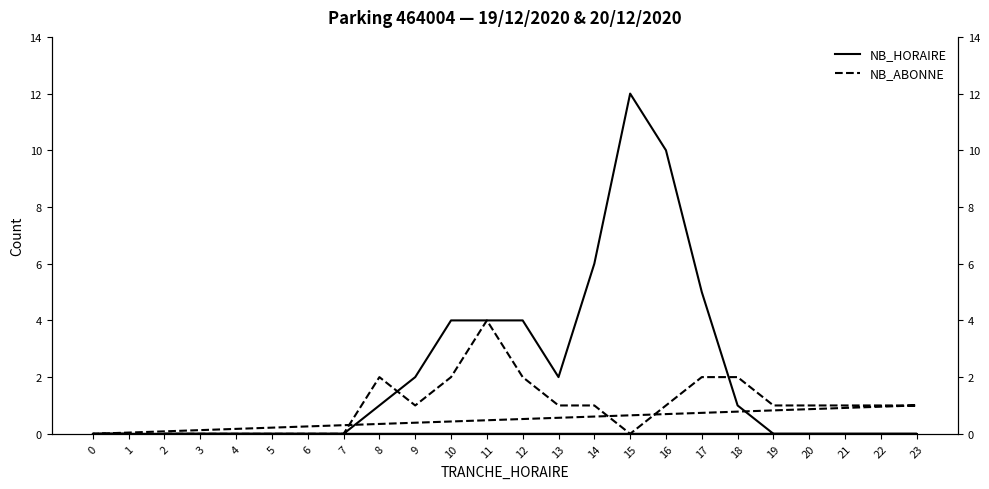

What is the spread (max minus min) of values at 13?

1